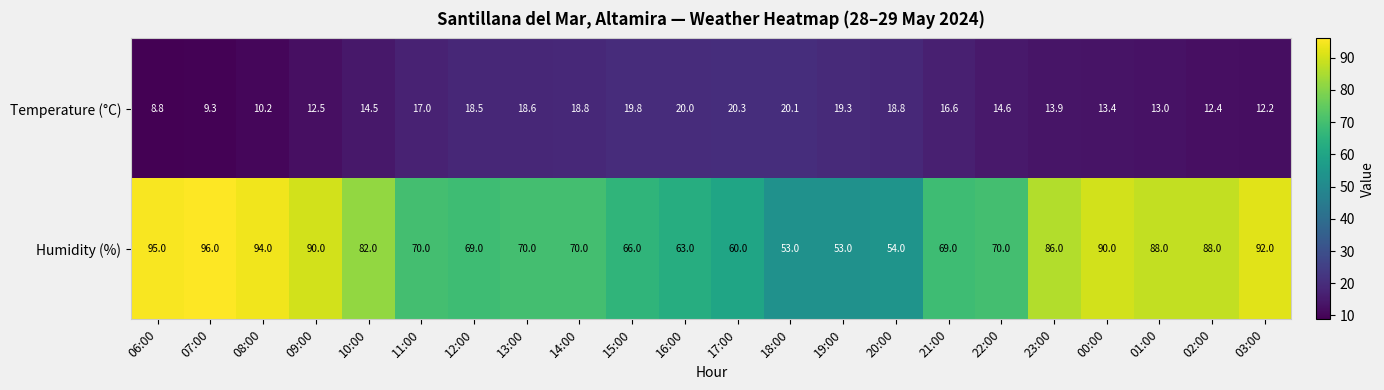

List the series in order of their overall mean, lowest first.

Temperature (°C), Humidity (%)